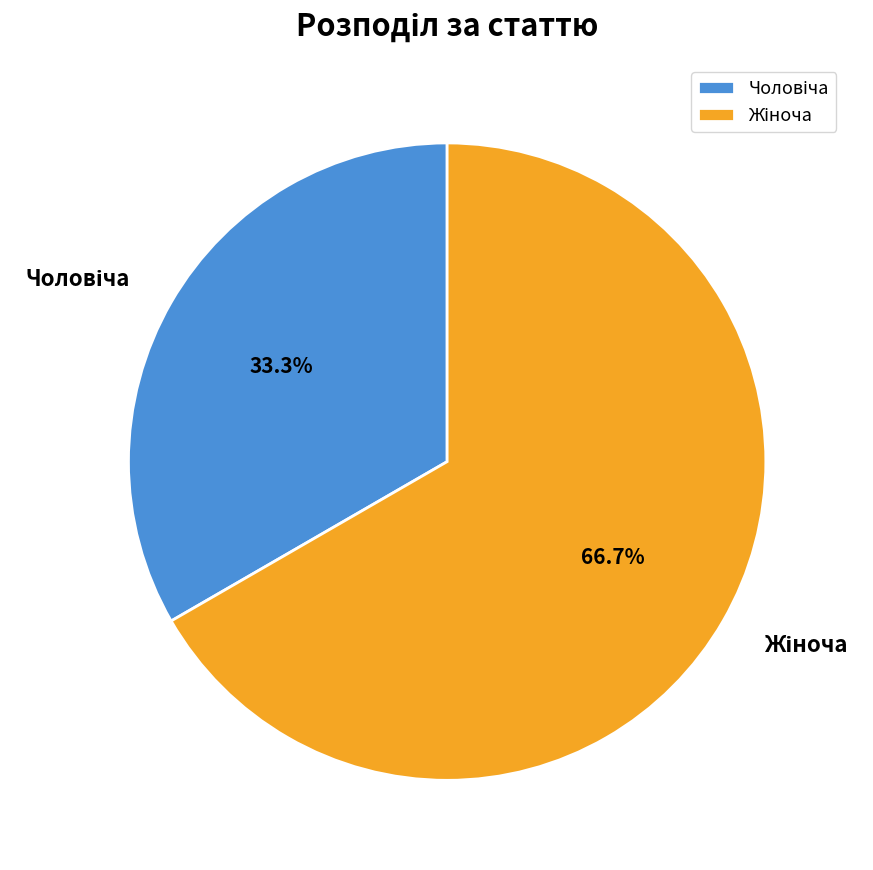

Rank the categories by value from highest to lowest.

Жіноча, Чоловіча